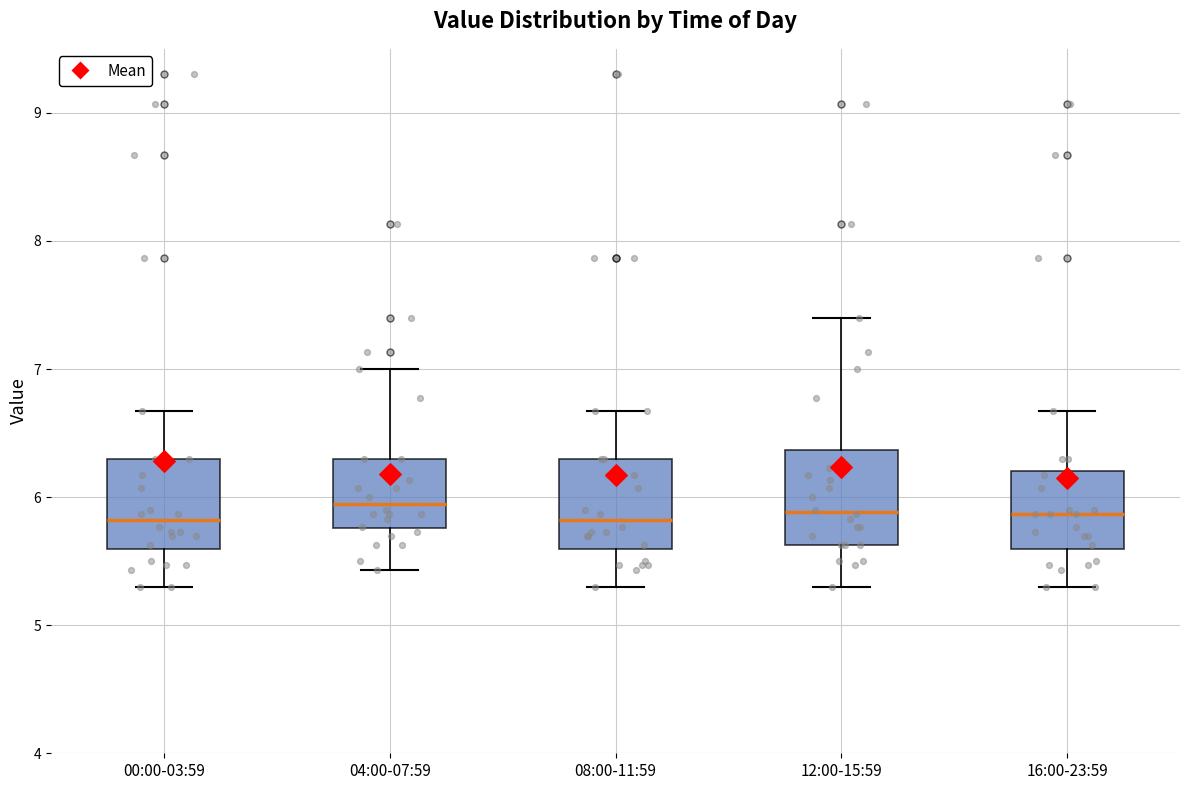

Reading left to right, read every box against the y-axis: the position of its median line, the range the box covers, and the ends of its whiskers. The values are not printed on the chart, so give them approximately, as read against the axis.

00:00-03:59: median 5.8, box 5.6 to 6.3, whiskers 5.3 to 6.7
04:00-07:59: median 6.0, box 5.8 to 6.3, whiskers 5.4 to 7.0
08:00-11:59: median 5.8, box 5.6 to 6.3, whiskers 5.3 to 6.7
12:00-15:59: median 5.9, box 5.6 to 6.4, whiskers 5.3 to 7.4
16:00-23:59: median 5.9, box 5.6 to 6.2, whiskers 5.3 to 6.7